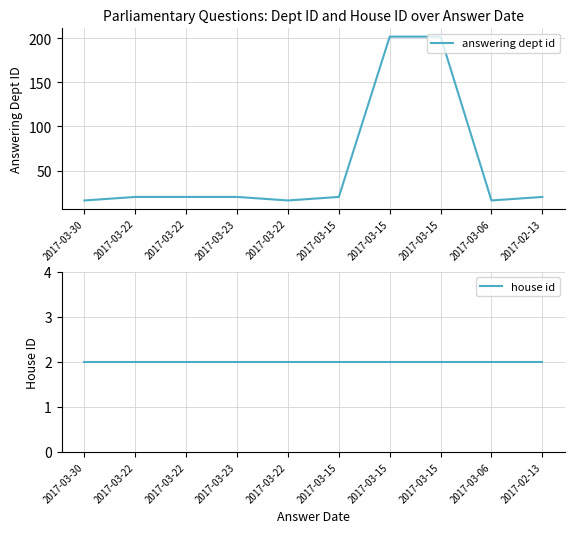

Is the value of house id at 2017-03-30 greater than the value of answering dept id at 2017-03-22?

No